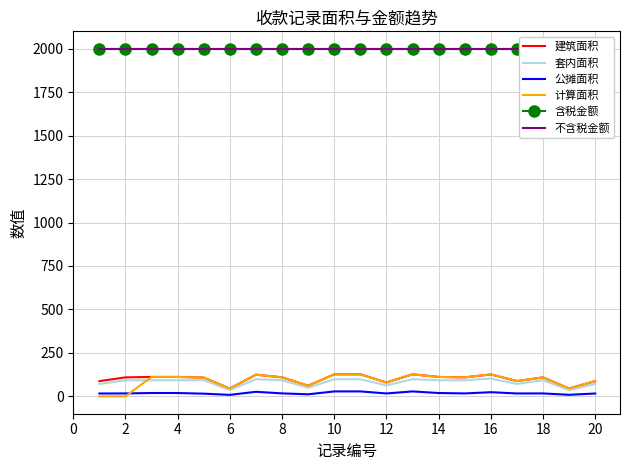

What are all the series names shown in the legend?

建筑面积, 套内面积, 公摊面积, 计算面积, 含税金额, 不含税金额